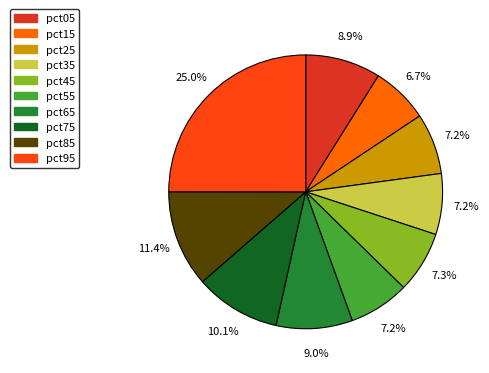

True or false: pct15 accounts for 1% of the total.

False